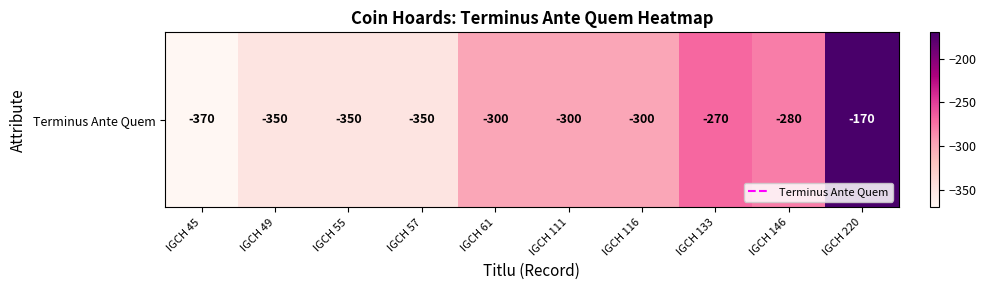

The chart shows a value of -280 at IGCH 146. True or false?

True